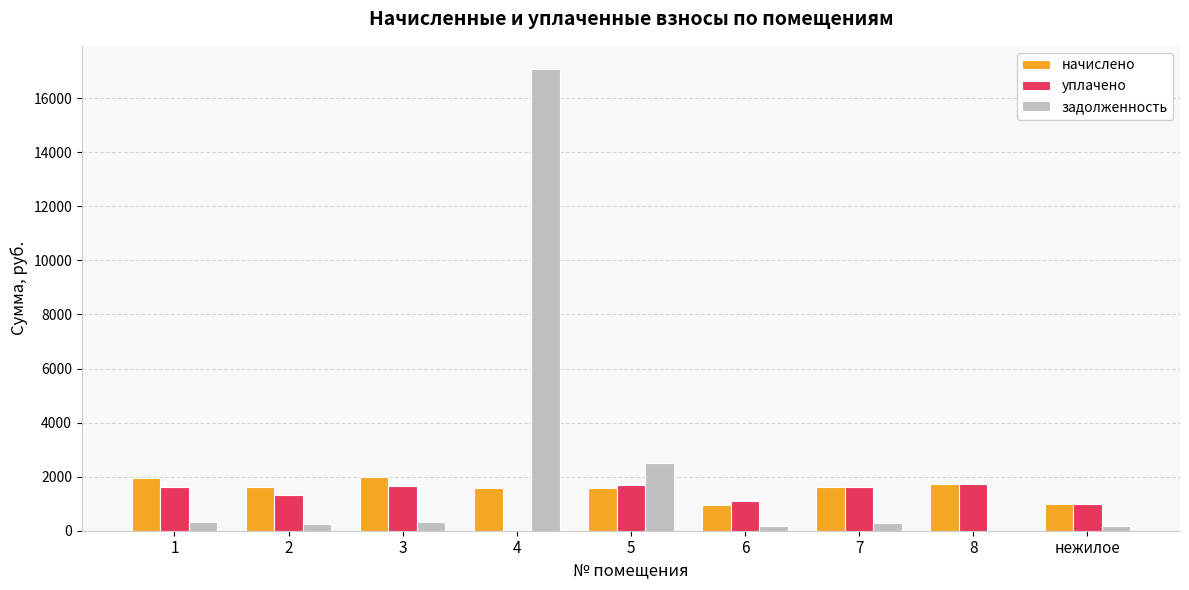

How many values in задолженность are above zero?

8